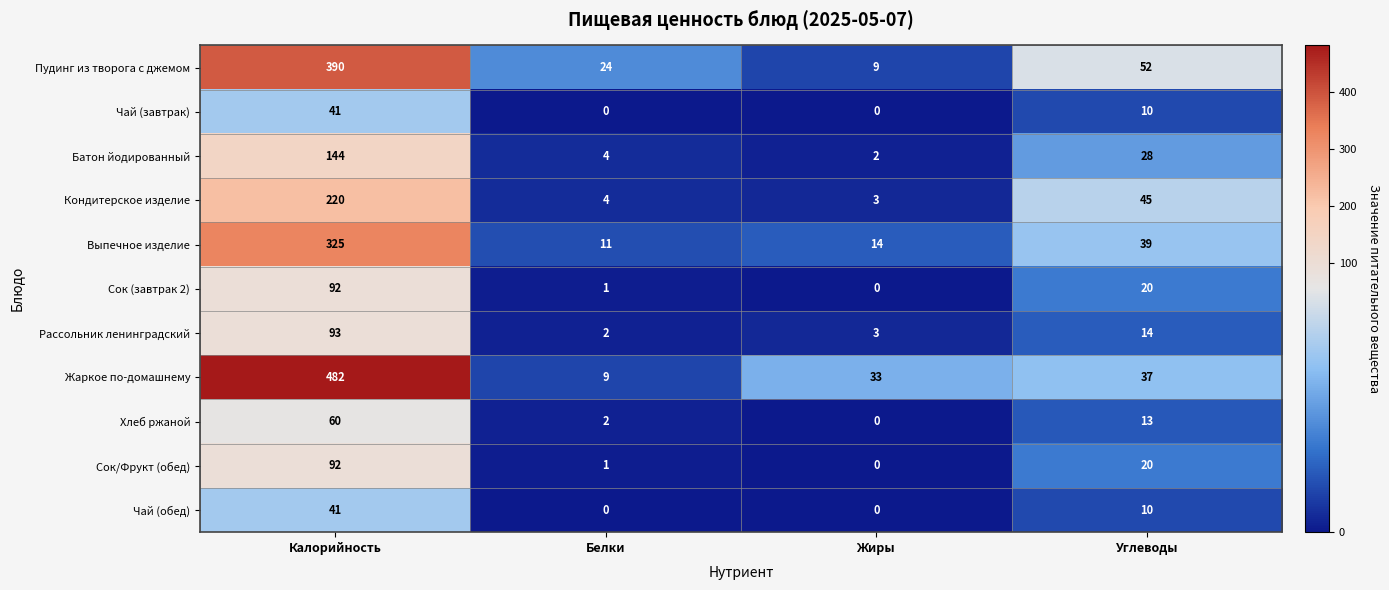

Rank the categories by Рассольник ленинградский value from lowest to highest.

Белки, Жиры, Углеводы, Калорийность